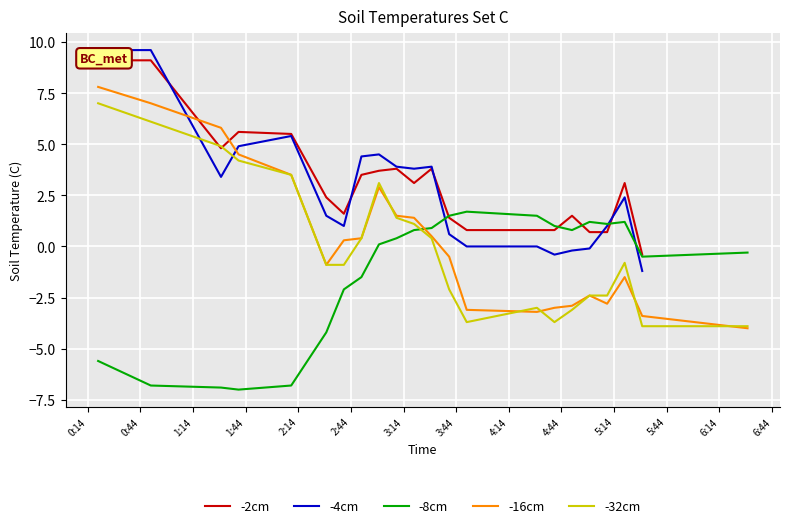

How many times do -8cm and -16cm cross each other?

1